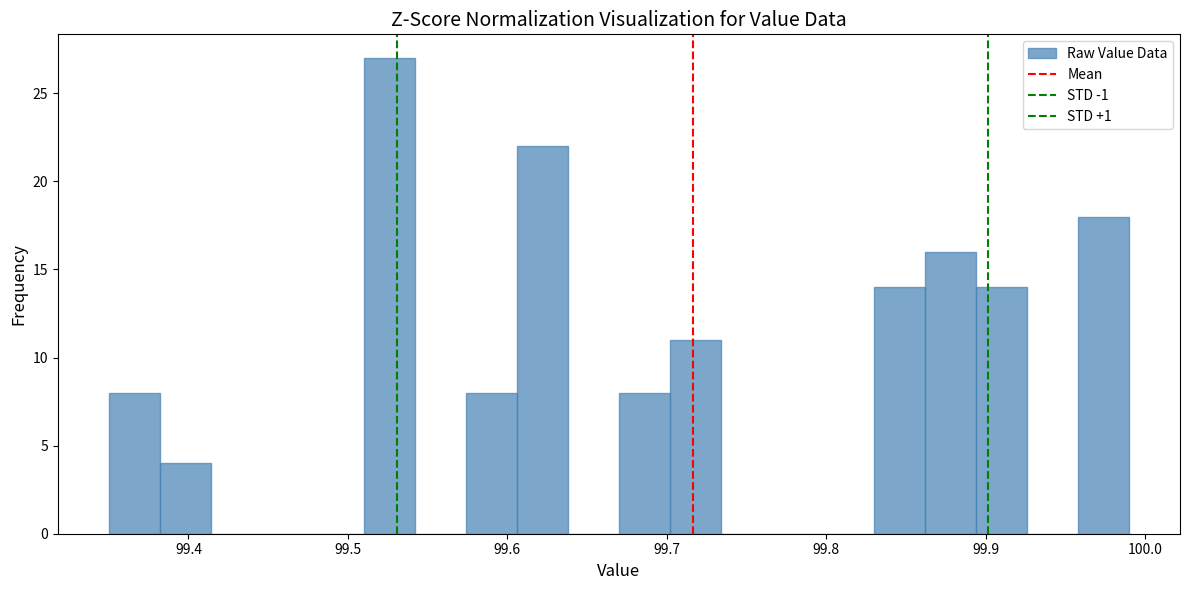

Read against the x-axis, roughly where is the centre of the tallest bar?

99.53